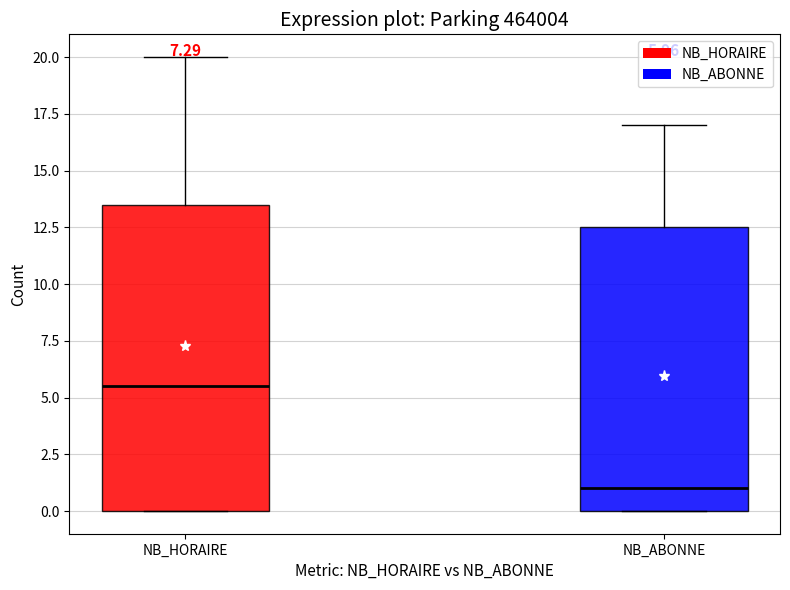

Comparing the boxes themselves (not the whiskers), which one is the tallest?

NB_HORAIRE